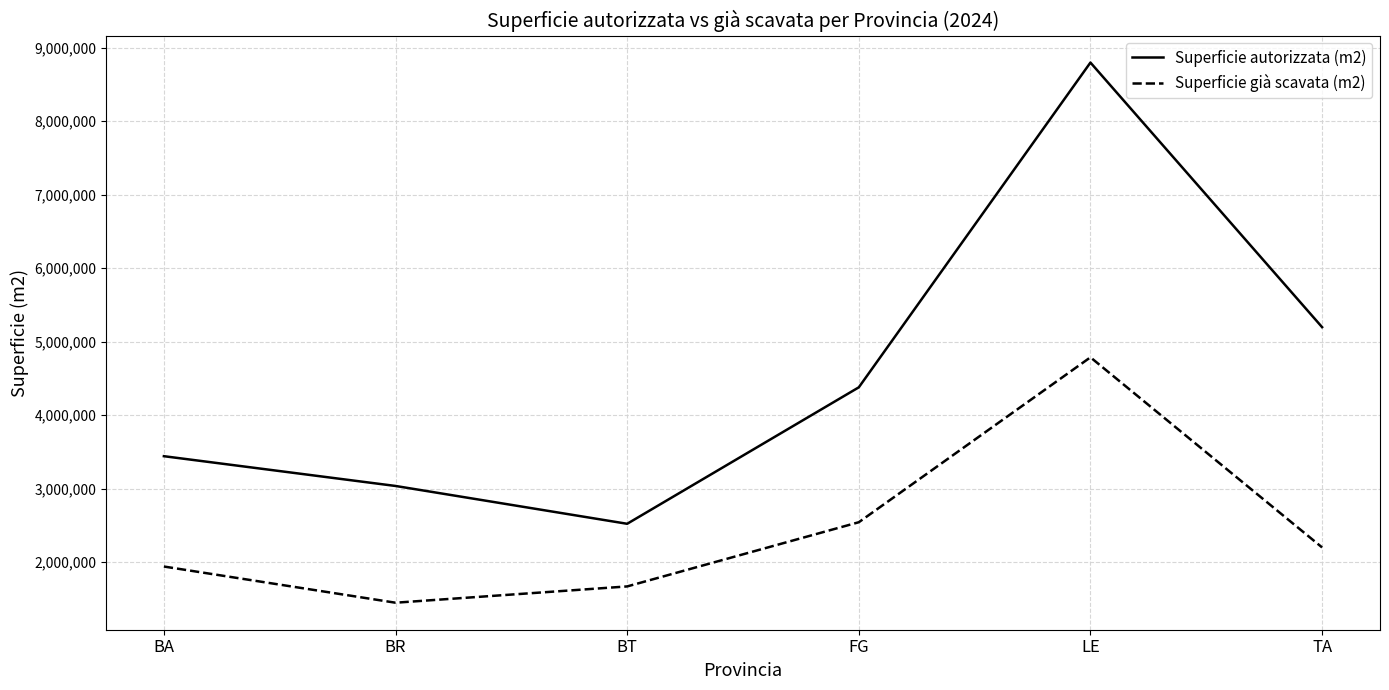

True or false: Superficie già scavata (m2) has a value of 1940058.8 at BA.

True